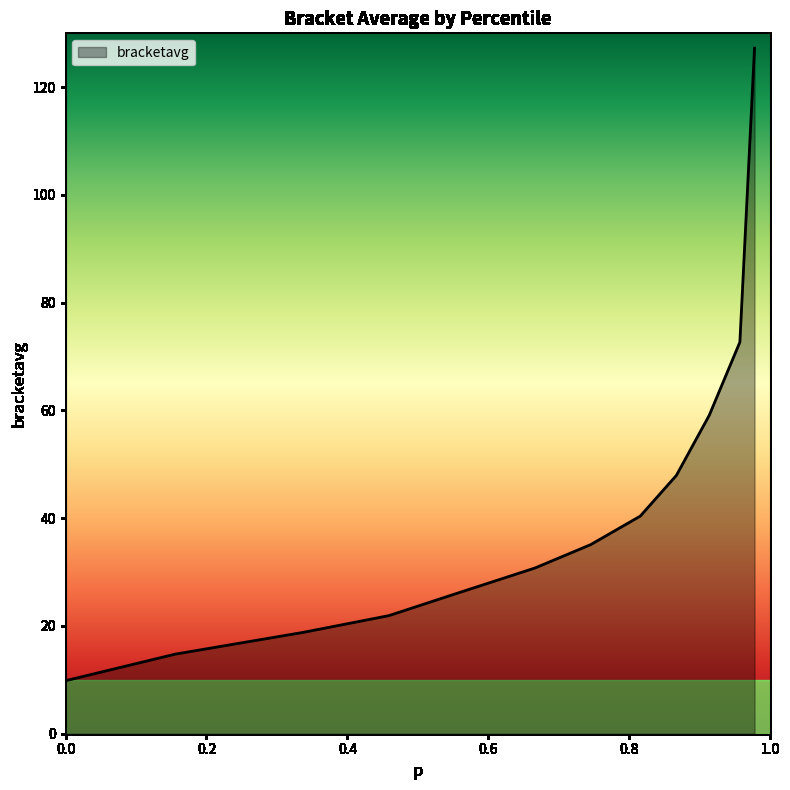

What is the greatest value displayed?

127.2